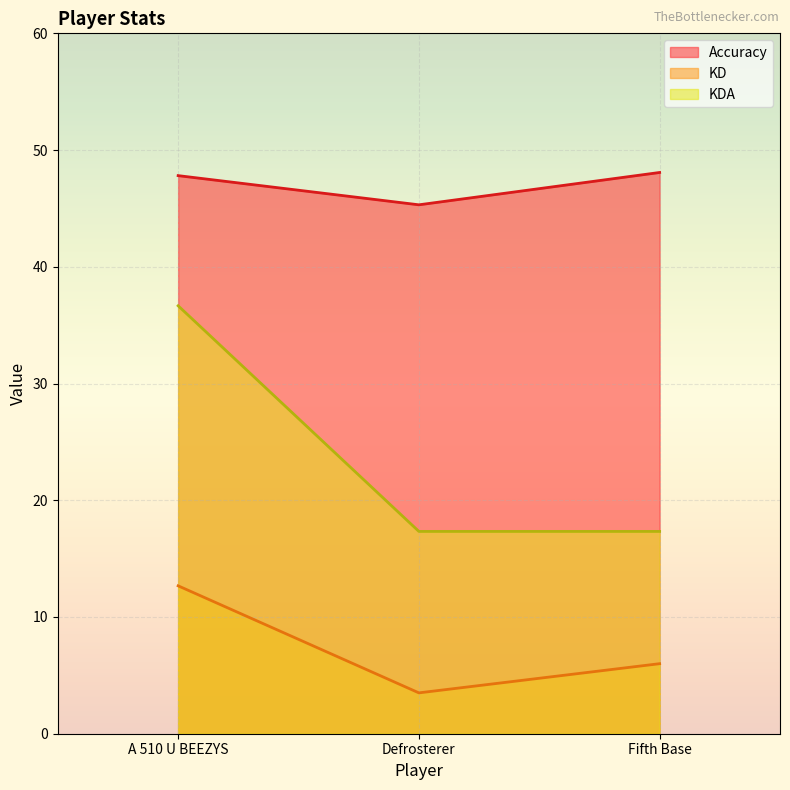

Which series has the largest total across all categories?

Accuracy